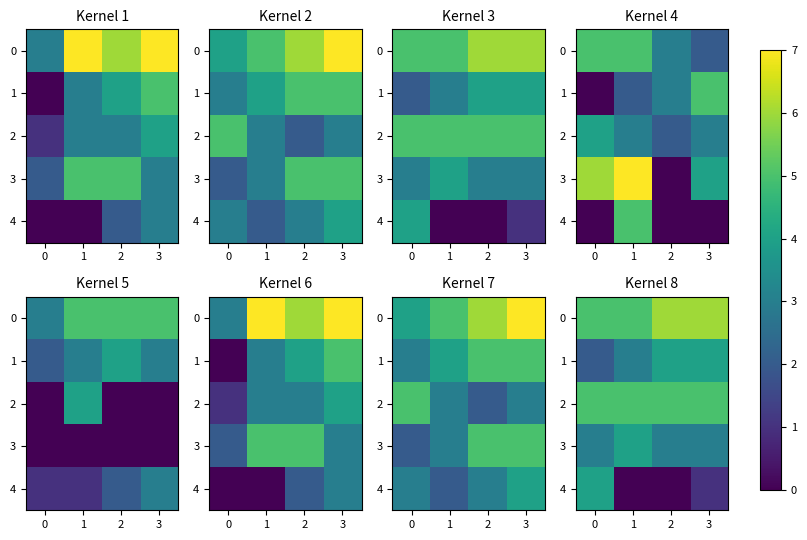

At how many categories does at least one series exceed 3?

4